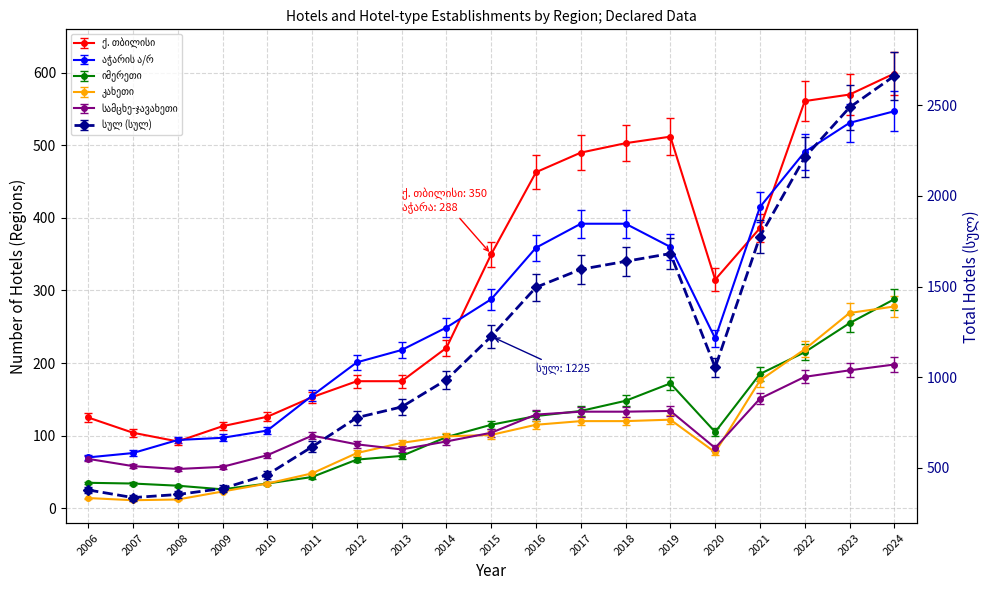

Where is სამცხე-ჯავახეთი nearest to the value 126?

2016